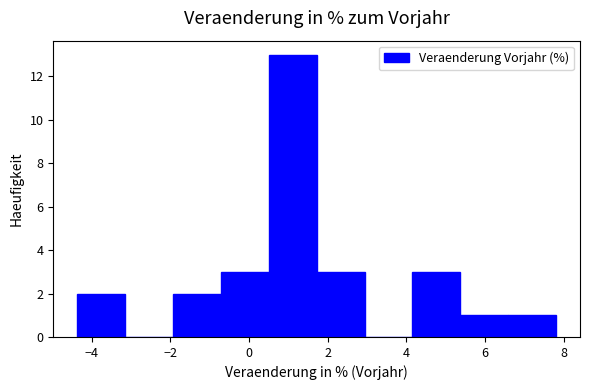

Reading left to right, transcribe this chart: for each bar, give the range it covers on the x-axis and its height. Neither the bar edges nor the heights are printed on the chart, so give them approximately, as read against the axes.

-4.4 to -3.2: 2
-3.2 to -2.0: 0
-2.0 to -0.8: 2
-0.8 to 0.6: 3
0.6 to 1.8: 13
1.8 to 3.0: 3
3.0 to 4.2: 0
4.2 to 5.4: 3
5.4 to 6.6: 1
6.6 to 7.8: 1